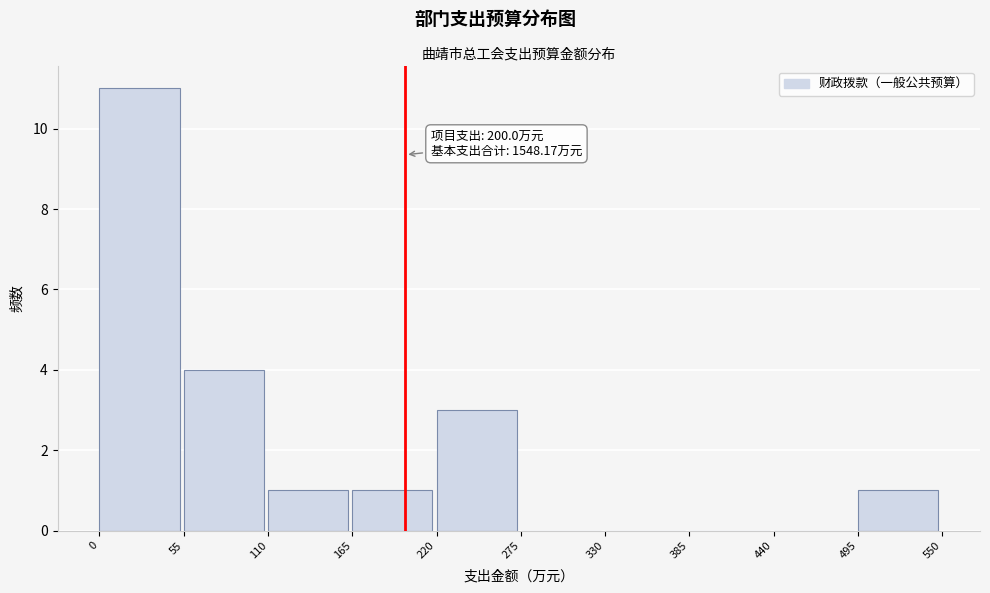

Which range on the x-axis has the tallest bar?

0 to 55